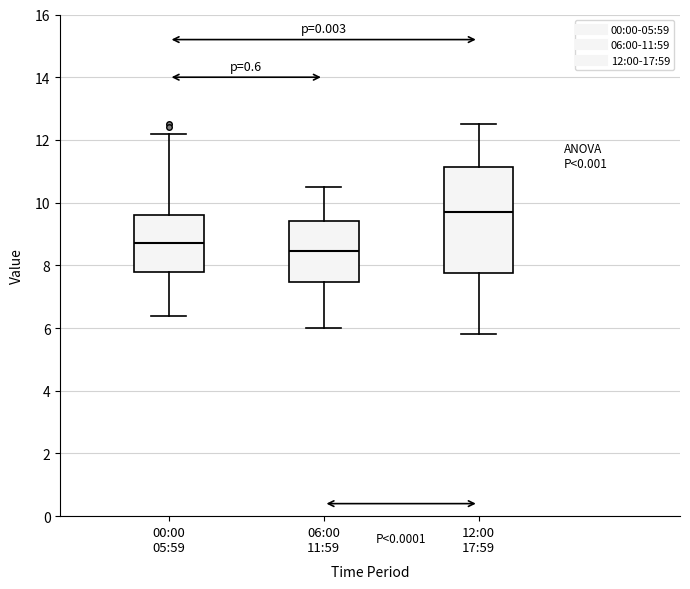

Where is the lower edge of the box for 12:00 17:59 on the y-axis? The values are not printed on the chart, so give them approximately, as read against the axis.

7.8